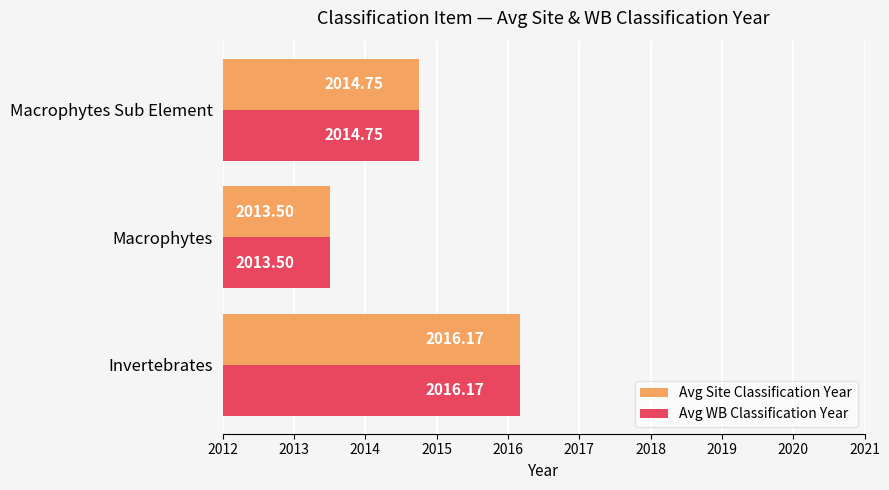

At which label is Avg Site Classification Year closest to 2014?

Macrophytes